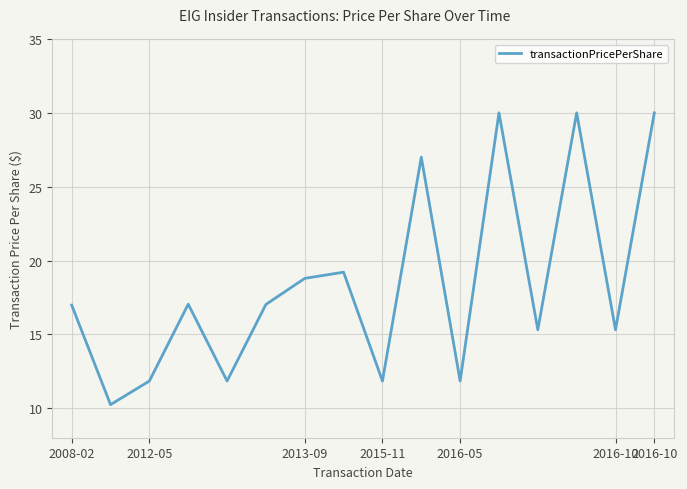

What is the greatest value displayed?

30.0